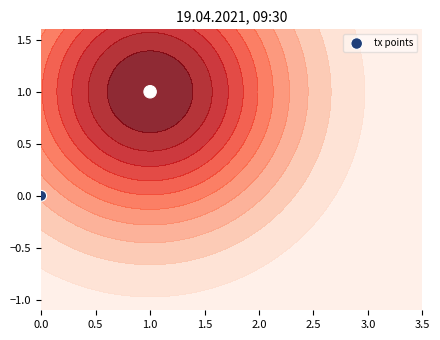

Reading right to left, what are all the values shown in this chart?

1	0